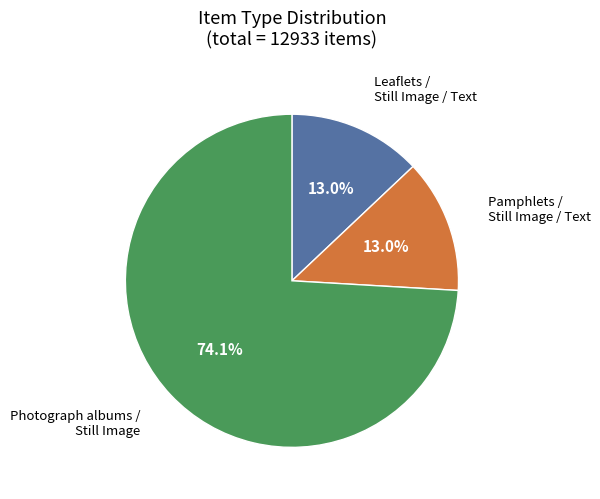

To the nearest percent, what is the average slice percentage?

33%